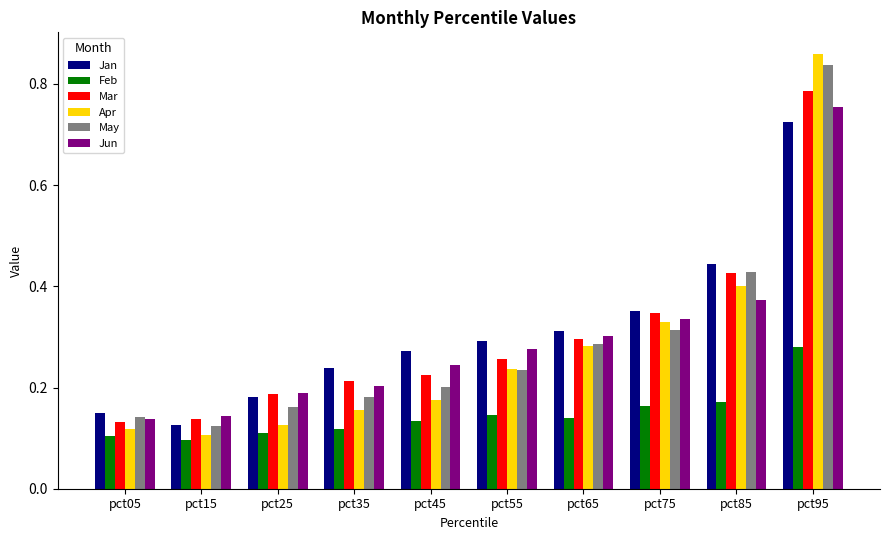

At which label does Jan reach its peak?

pct95